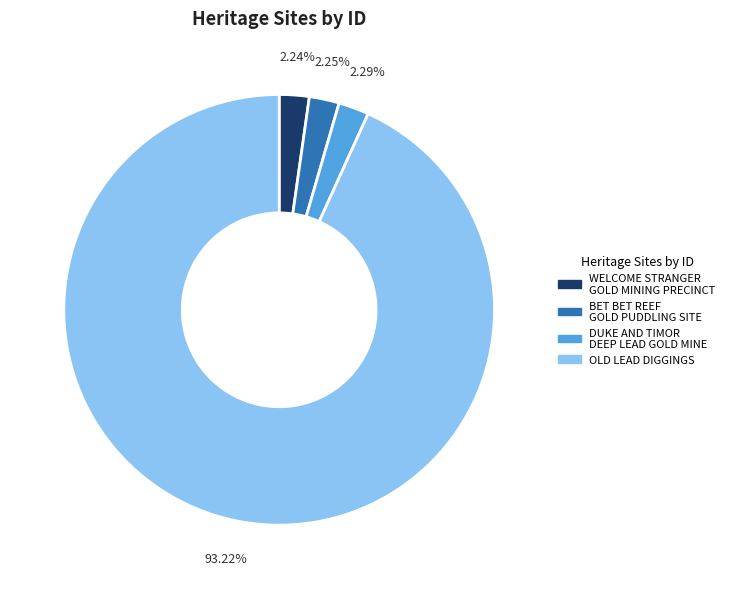

Do DUKE AND TIMOR DEEP LEAD GOLD MINE and OLD LEAD DIGGINGS together represent more than half of the pie?

Yes